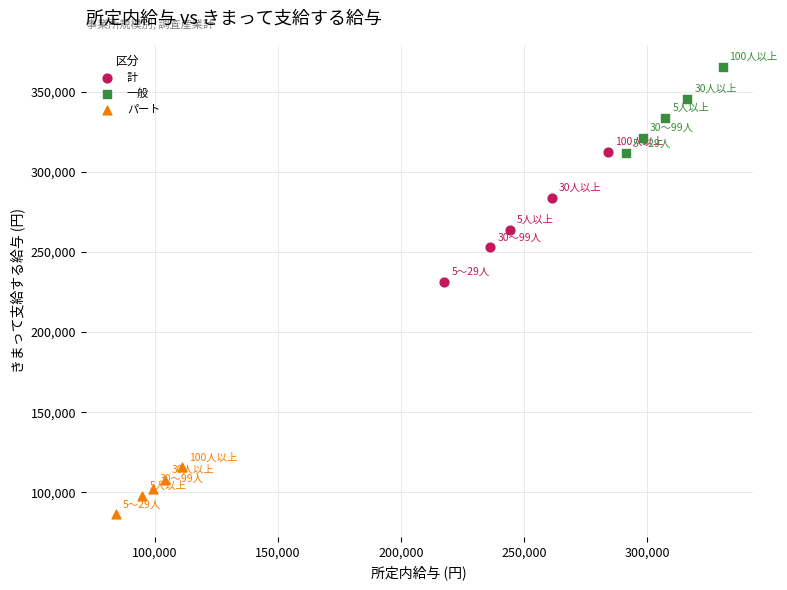

Which series has the widest spread of Y values?

計